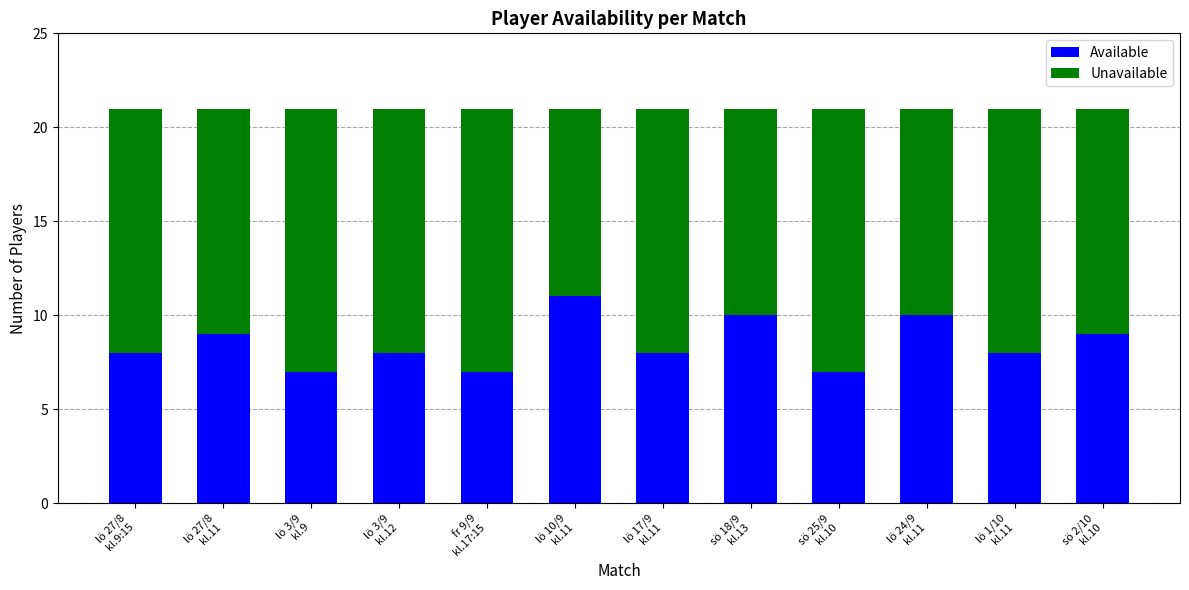

What is the minimum value for Available?

7